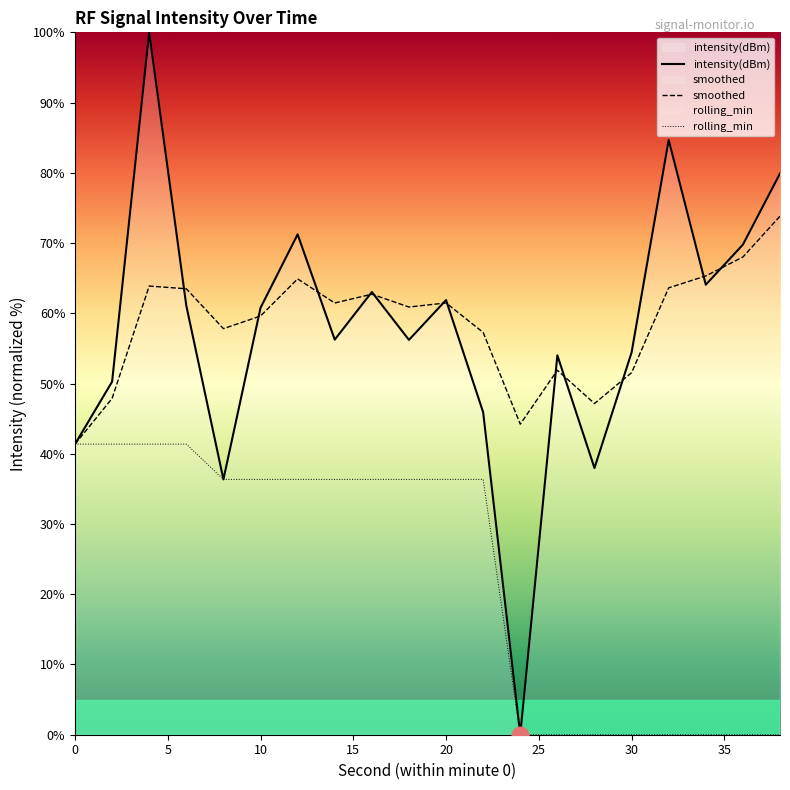

Does the chart display data point markers on the line(s)?

No